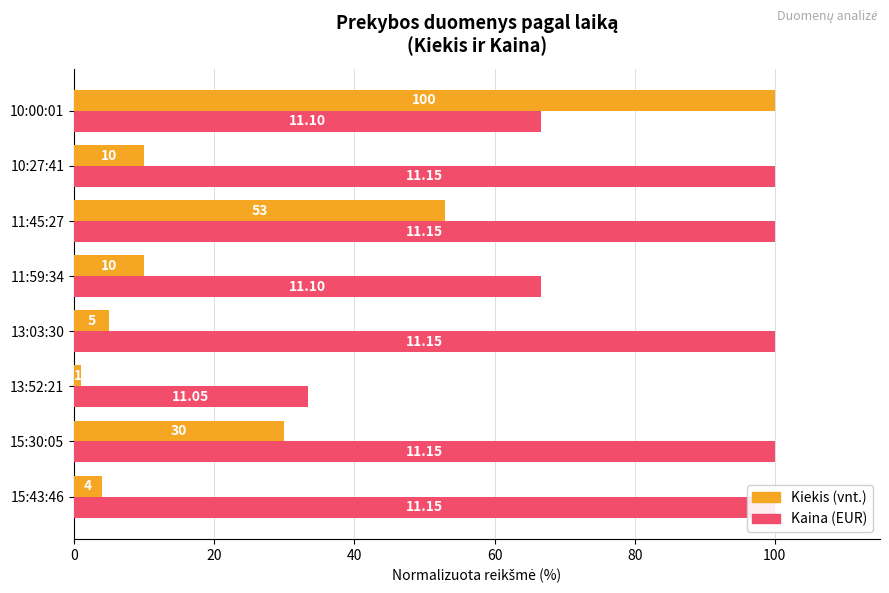

Reading left to right, what are all the values shown in this chart?

Kiekis: 4.0	30.0	1.0	5.0	10.0	53.0	10.0	100.0
Kaina: 100.0	100.0	33.3	100.0	66.7	100.0	100.0	66.7